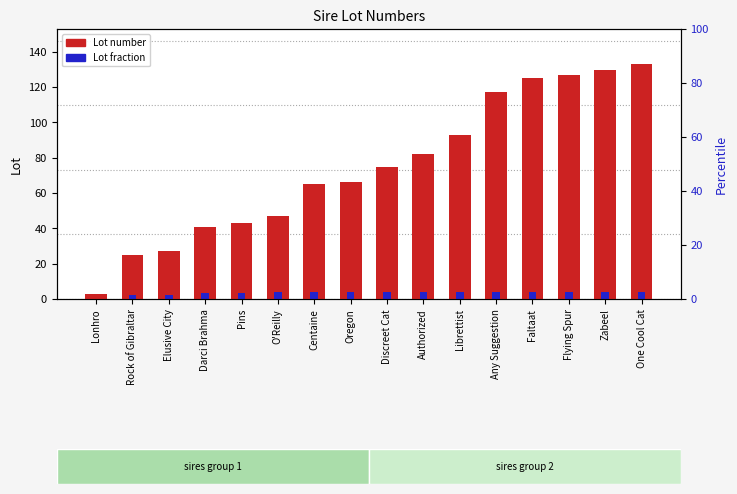

Between Darci Brahma and Discreet Cat, which series saw the biggest shift?

Lot